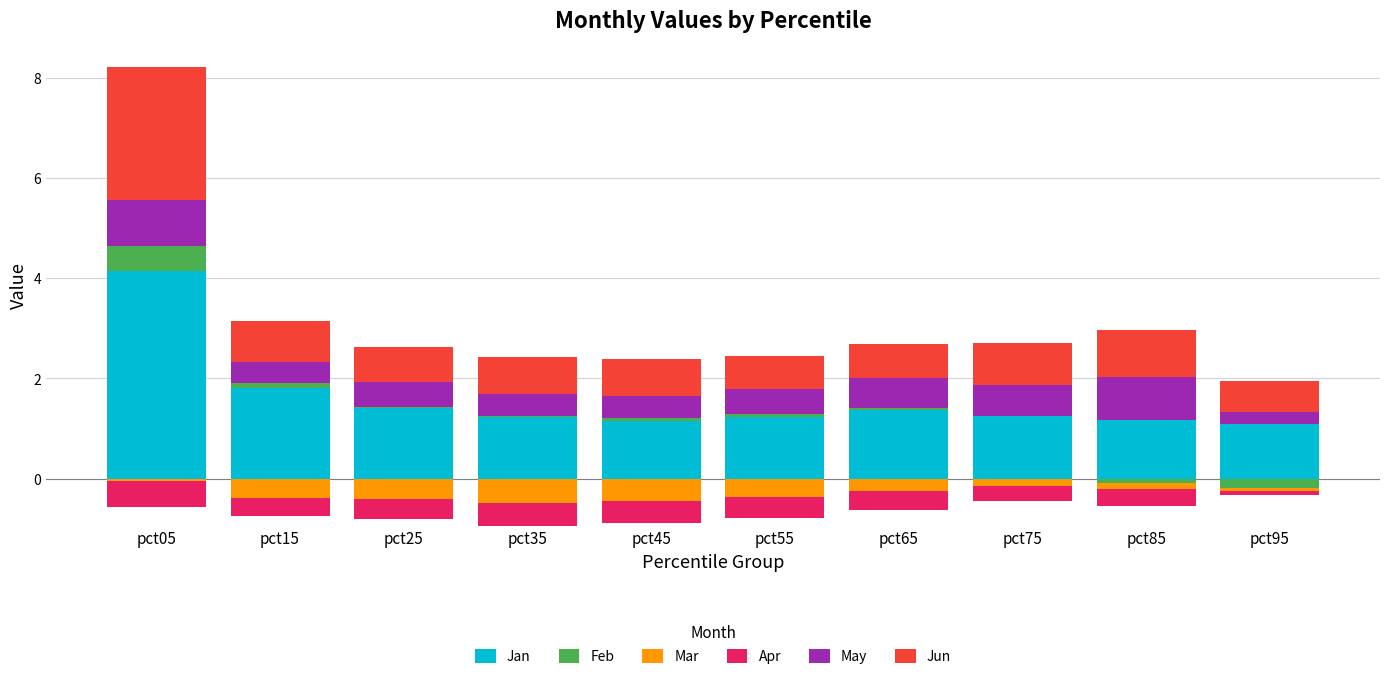

Count the number of data series in this chart.

6